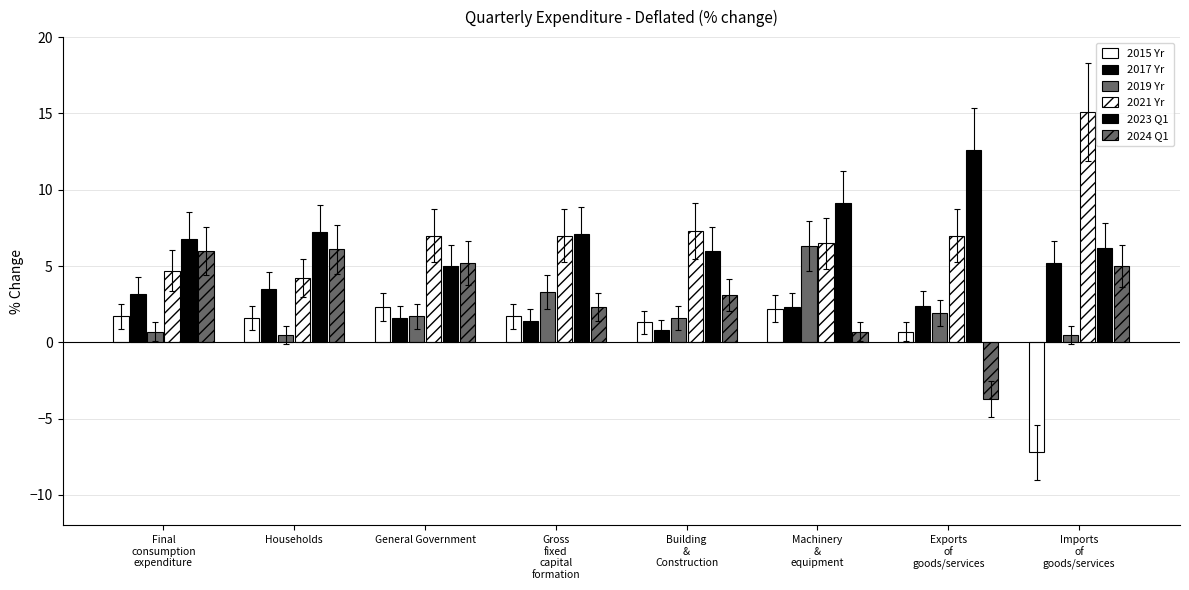

How many bars are there in total?

48